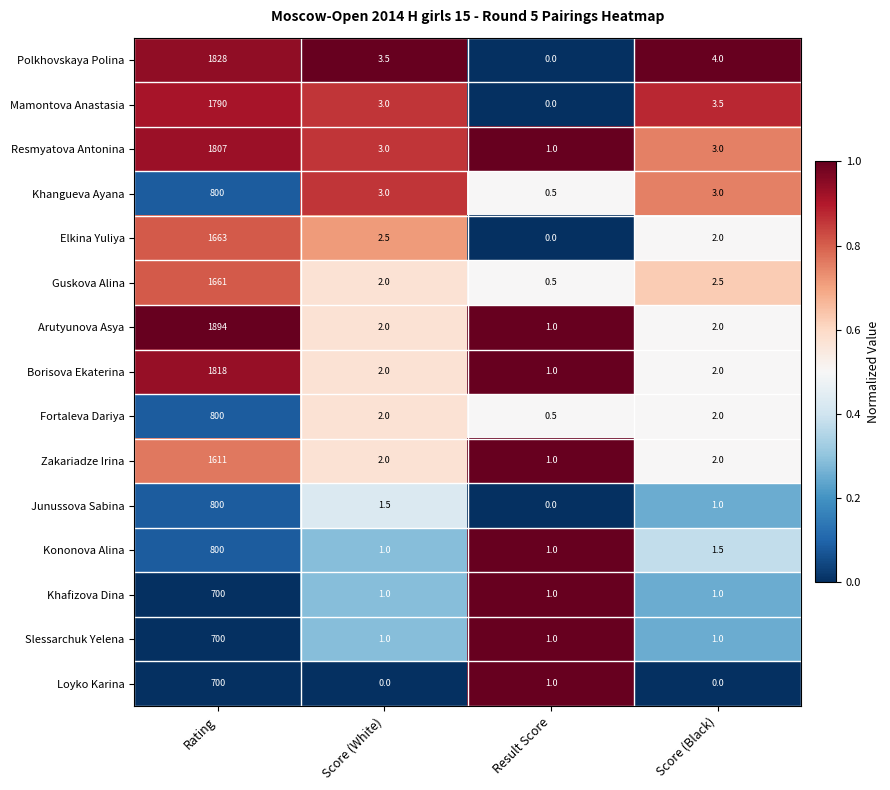

At how many categories does at least one series exceed 0?

4